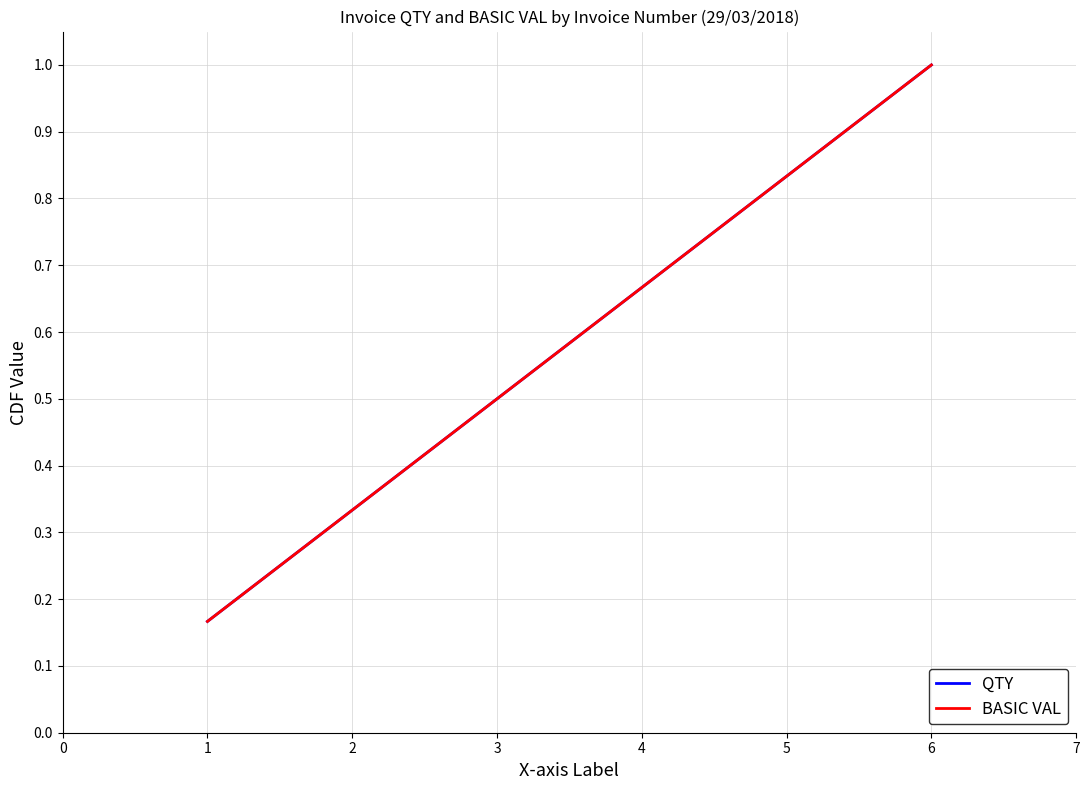

Does the chart have visible grid lines?

Yes